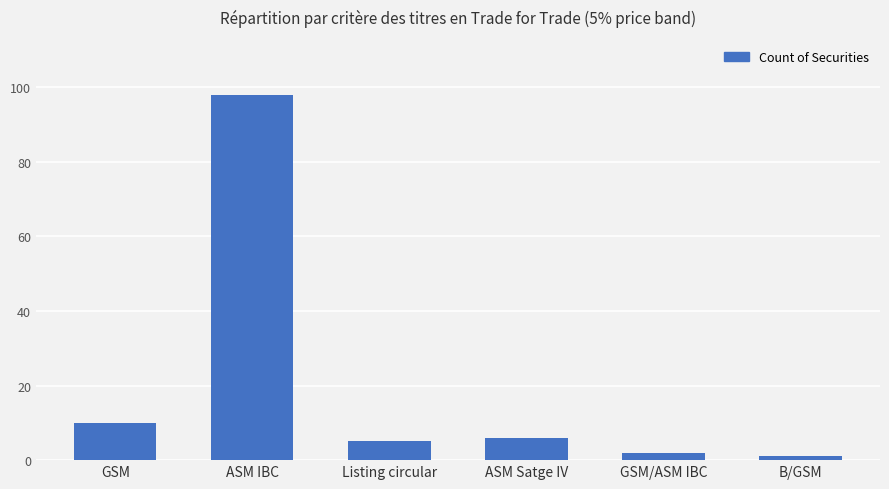

How many data points are less than 6?

3